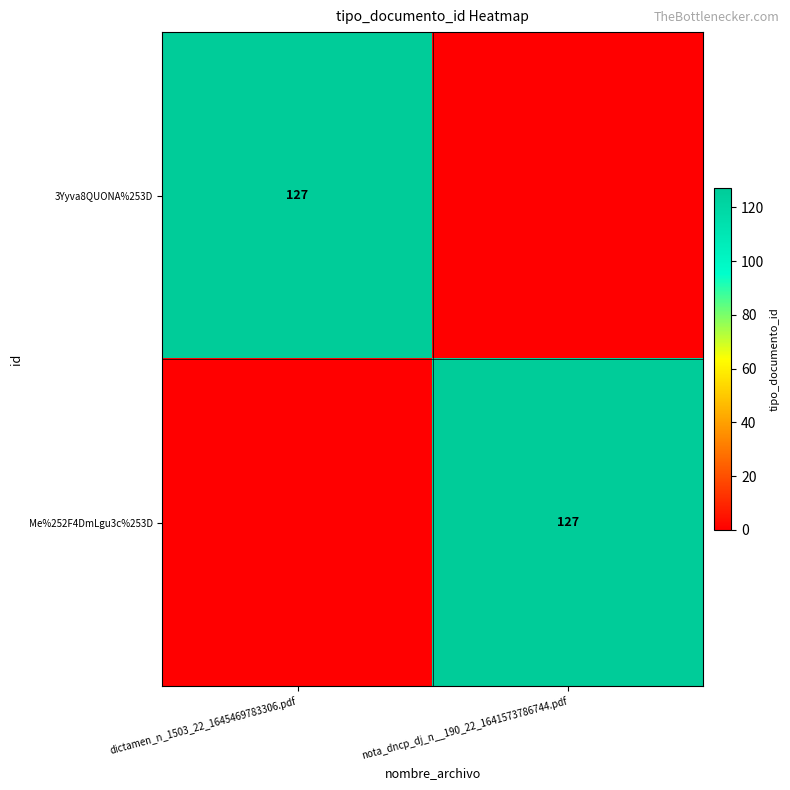

Is it true that Me%252F4DmLgu3c%253D equals 127 at nota_dncp_dj_n__190_22_1641573786744.pdf?

True